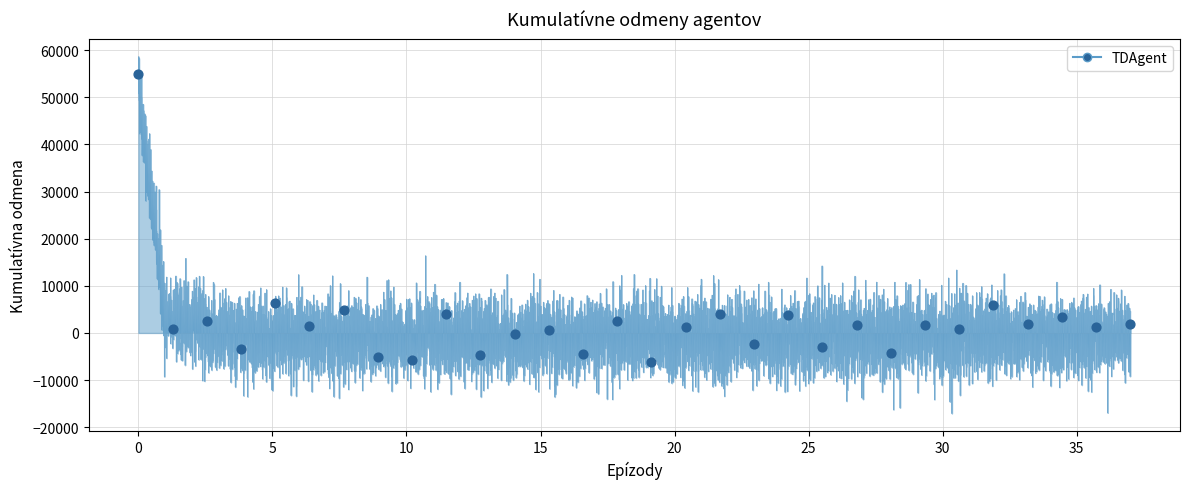

Between 17 and 36, which is larger?

36